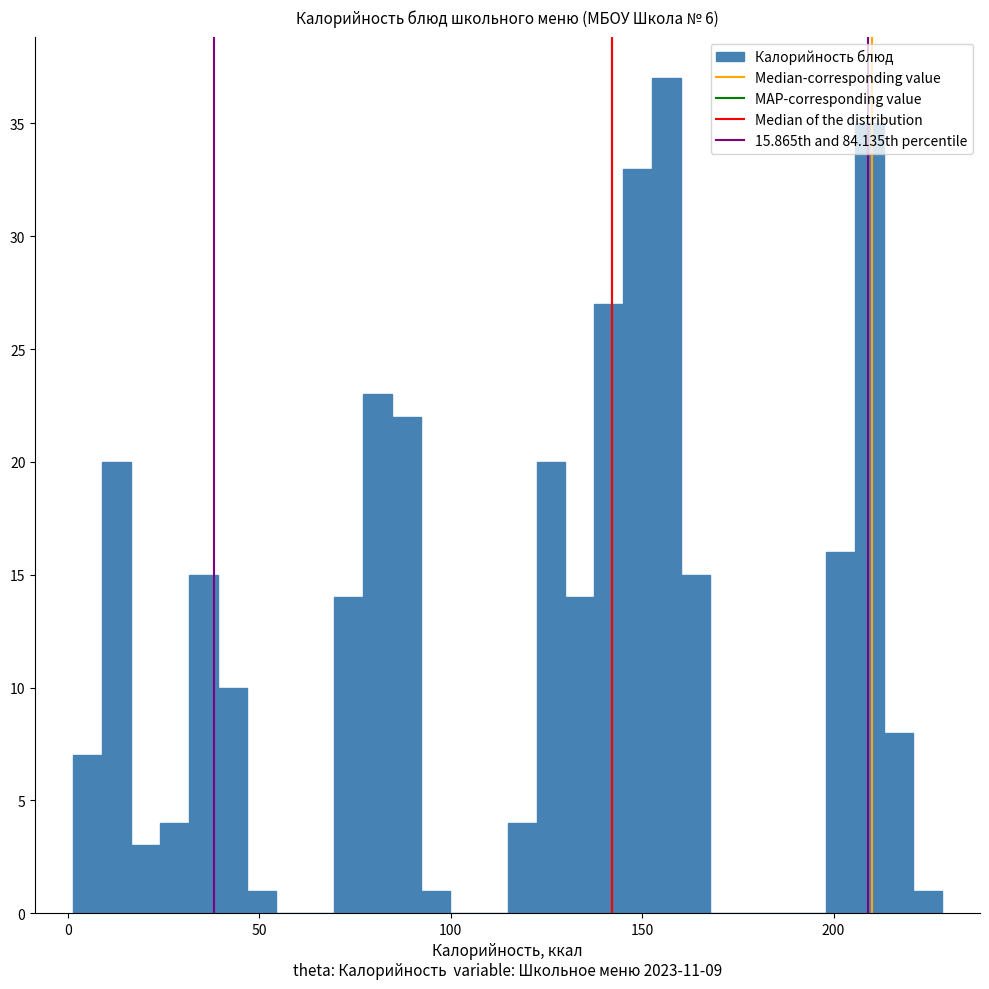

Around what value on the x-axis is the tallest bar? Give the approximate position of its centre, as read against the axis.

155